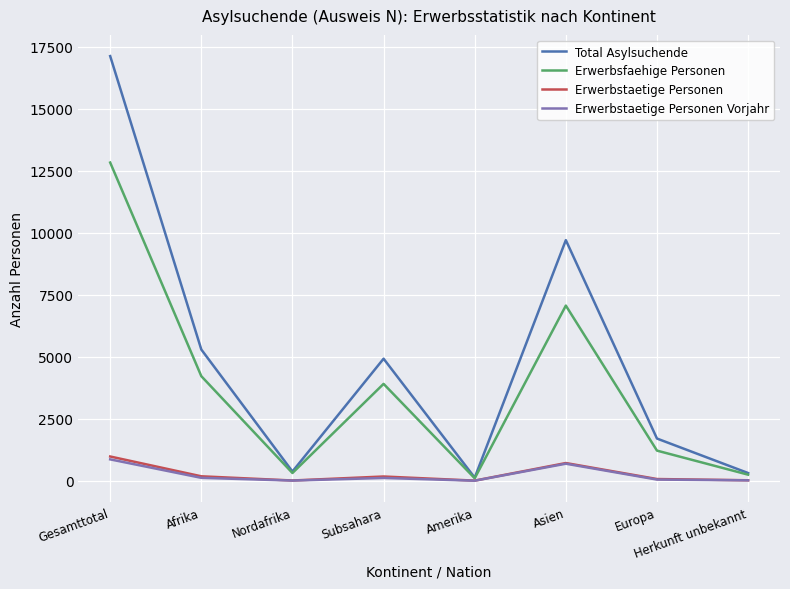

Where is the first local maximum for Erwerbsfaehige Personen?

Subsahara